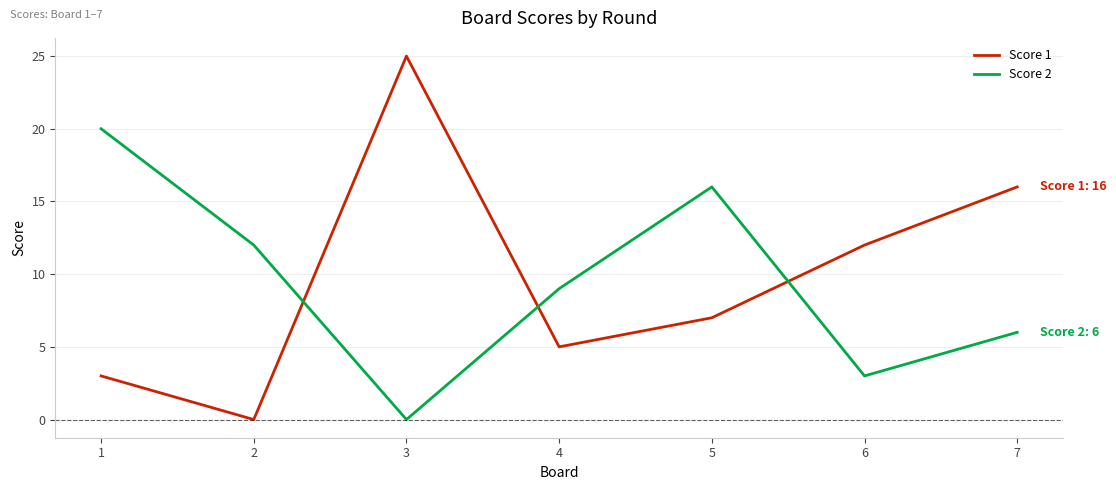

What is the difference between the maximum and second lowest values in the Score 1 series?

22